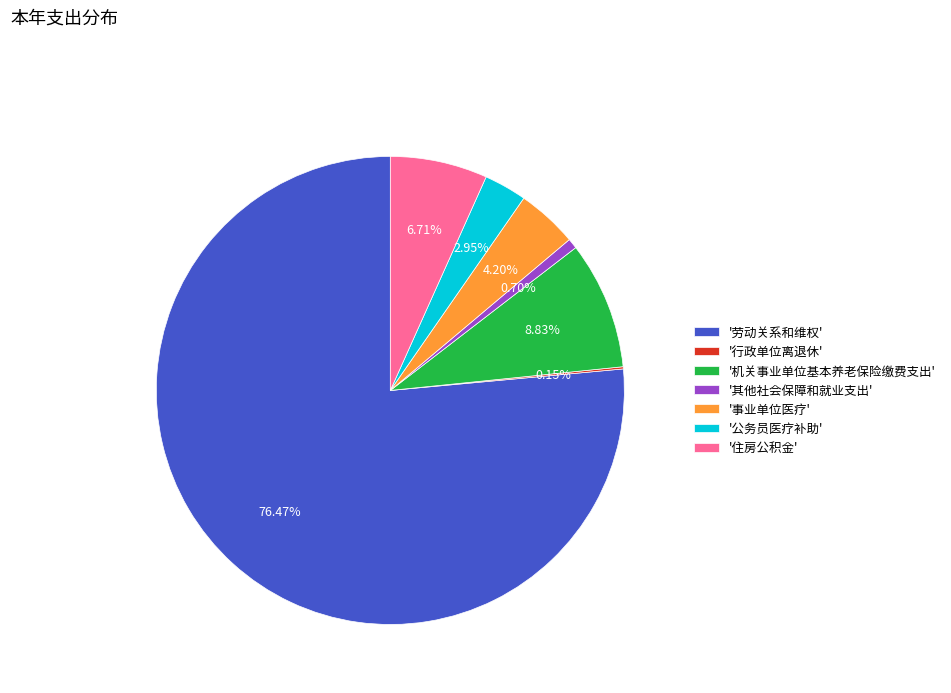

Combined, do '机关事业单位基本养老保险缴费支出' and '劳动关系和维权' account for over 50%?

Yes